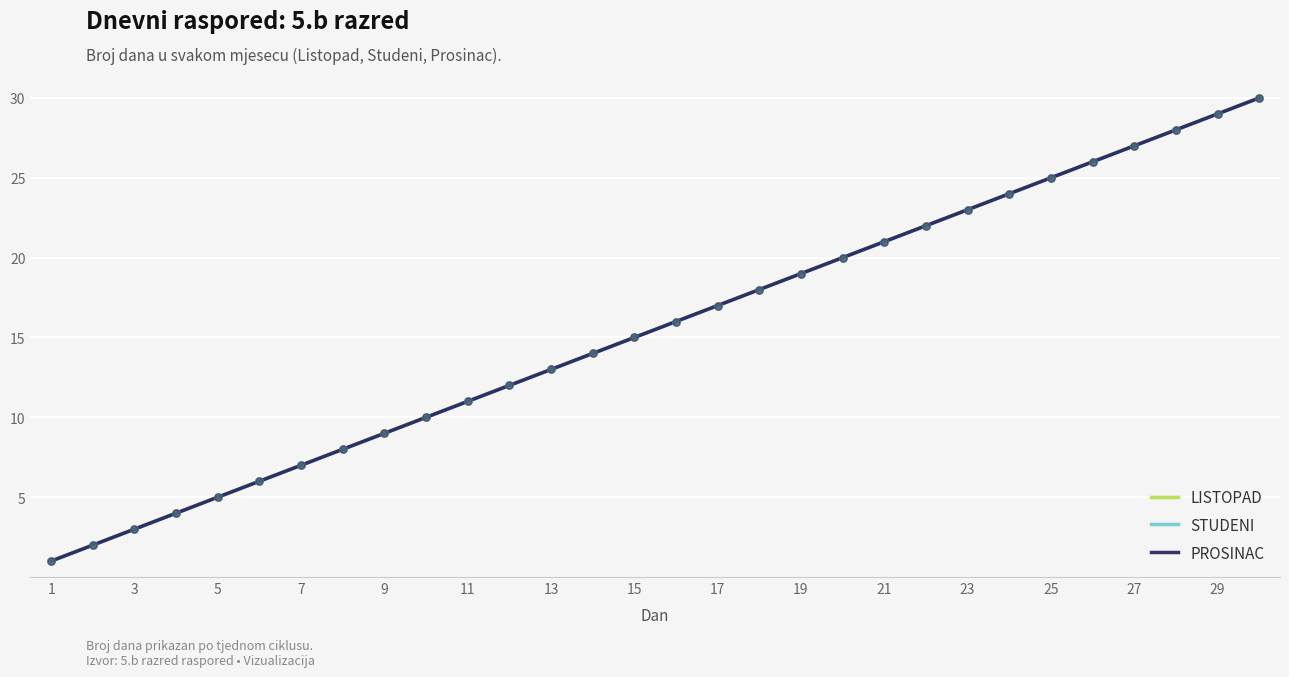

Which series contains the lowest Y value?

LISTOPAD